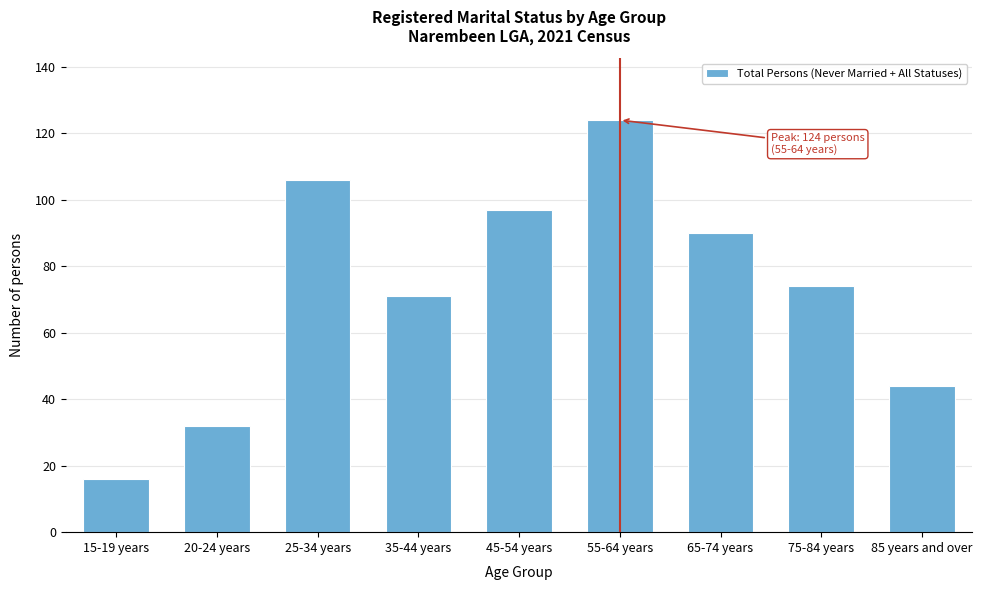

Reading left to right, transcribe all the data shown in this chart.

16	32	106	71	97	124	90	74	44